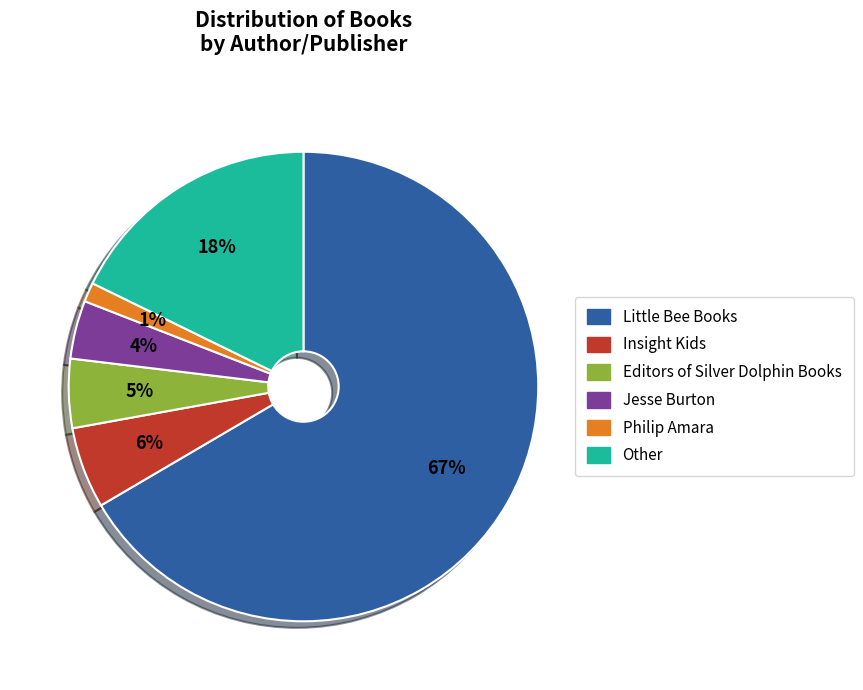

Approximately how many times larger is the value at Other compared to Little Bee Books?

0.3